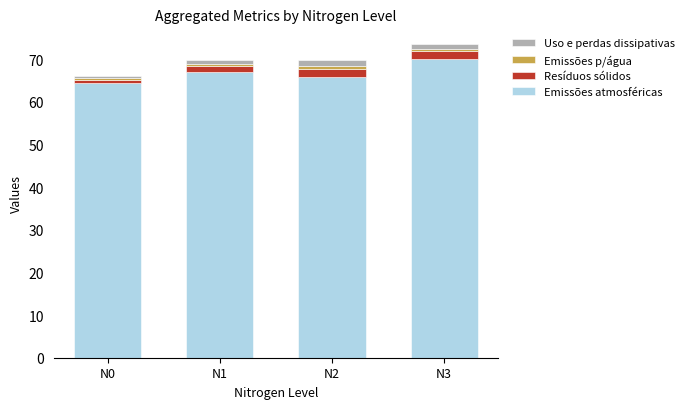

What is the total value across all series at N2?

69.8